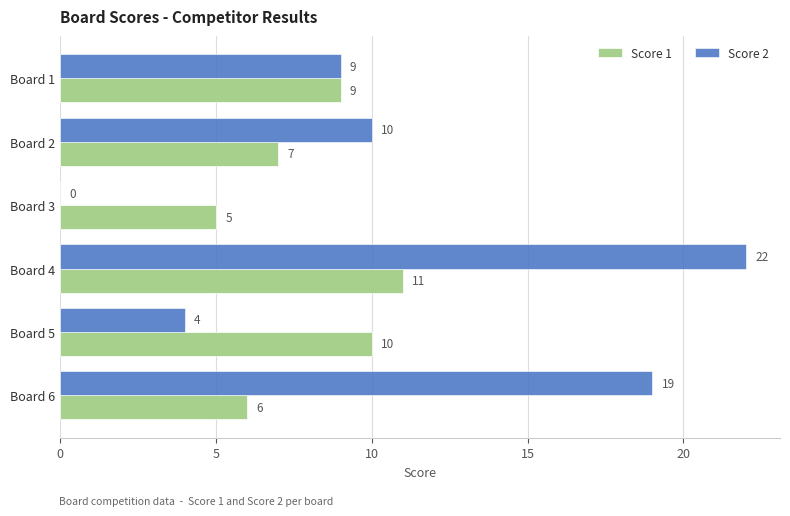

Which series has the largest total across all categories?

Score 2